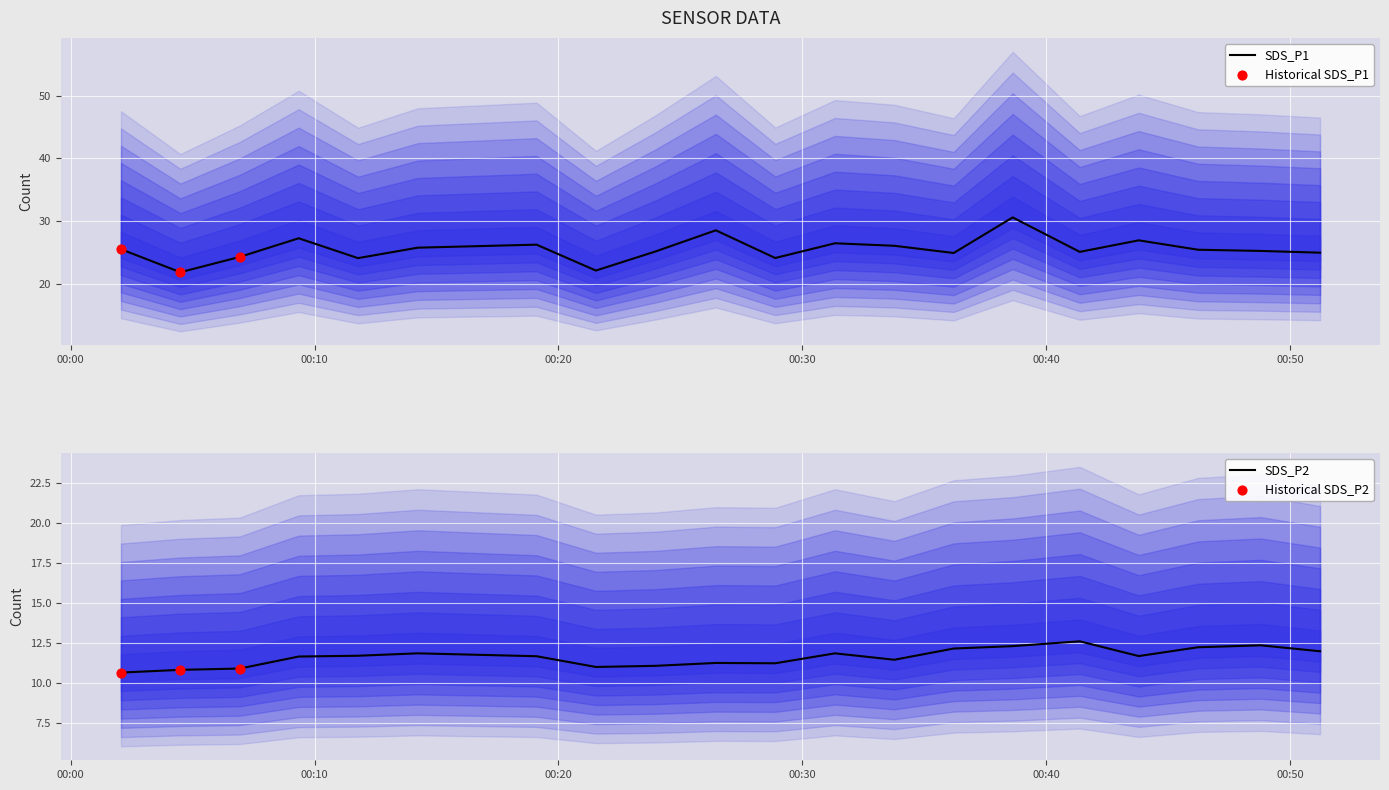

At how many categories does at least one series exceed 24?

18